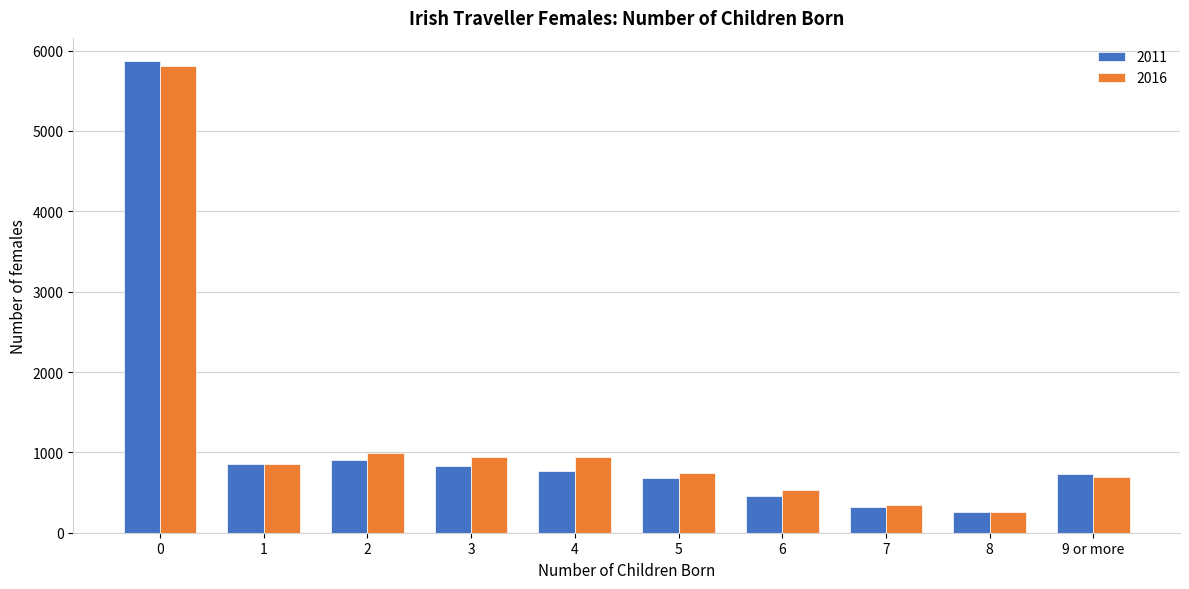

What is the sum of the 2016 values at 4 and 5?

1678